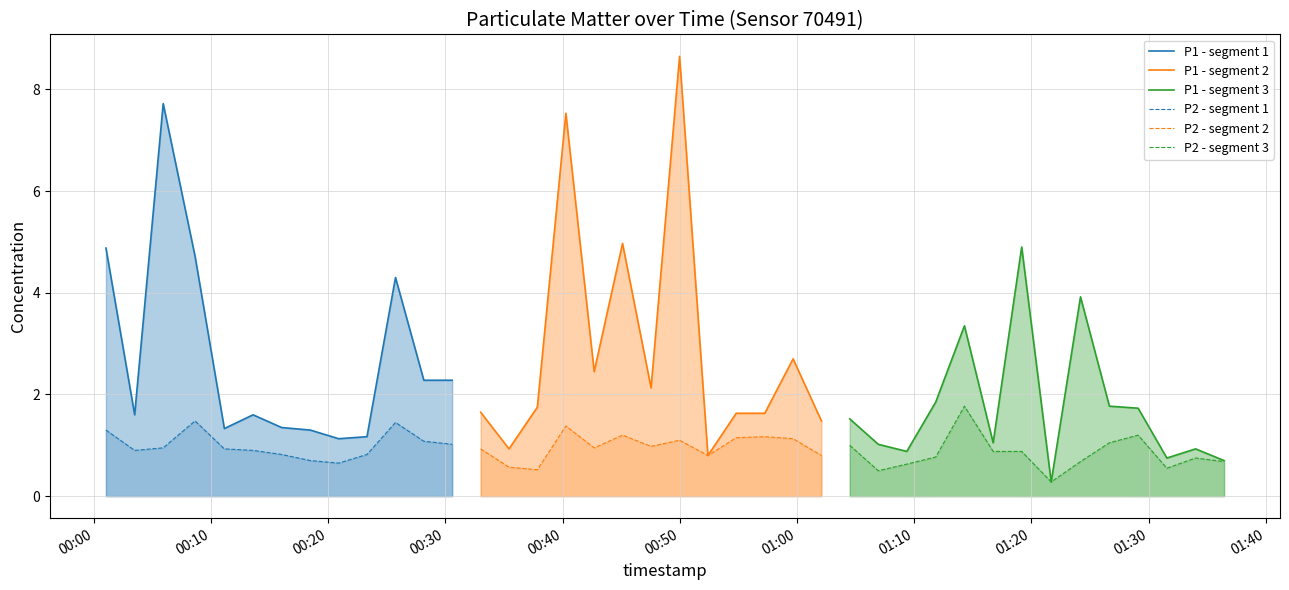

In P1, how many points are higher than both neighbors (excluding endpoints)?

12